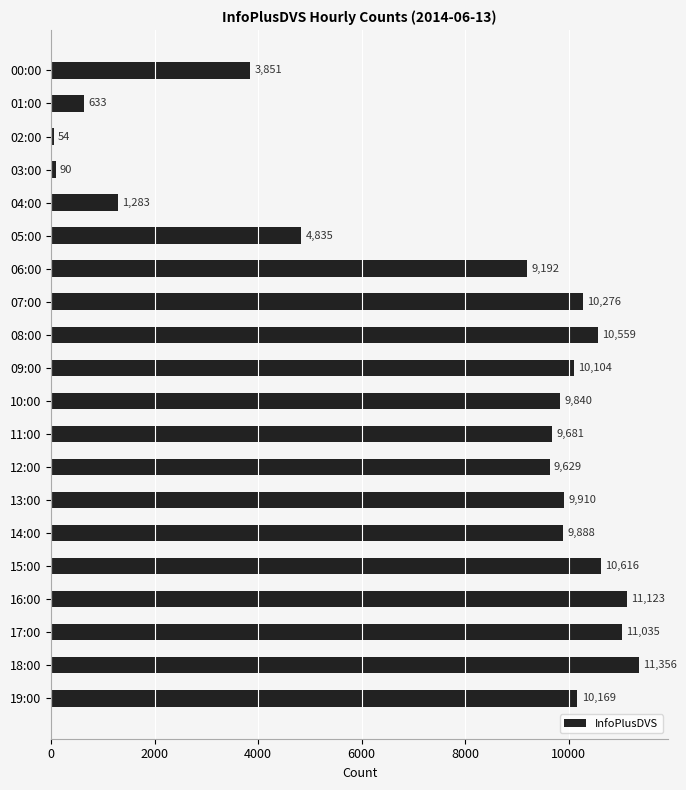

List the labels in order of value, smallest first.

02:00, 03:00, 01:00, 04:00, 00:00, 05:00, 06:00, 12:00, 11:00, 10:00, 14:00, 13:00, 09:00, 19:00, 07:00, 08:00, 15:00, 17:00, 16:00, 18:00